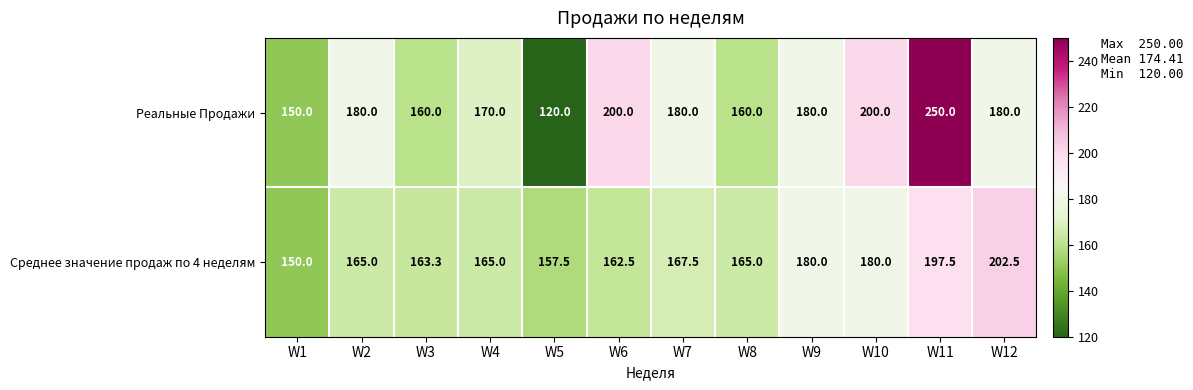

Reading right to left, list all the values displayed in this chart.

Реальные Продажи: W12=180.0	W11=250.0	W10=200.0	W9=180.0	W8=160.0	W7=180.0	W6=200.0	W5=120.0	W4=170.0	W3=160.0	W2=180.0	W1=150.0
Среднее значение продаж по 4 неделям: W12=202.5	W11=197.5	W10=180.0	W9=180.0	W8=165.0	W7=167.5	W6=162.5	W5=157.5	W4=165.0	W3=163.3	W2=165.0	W1=150.0